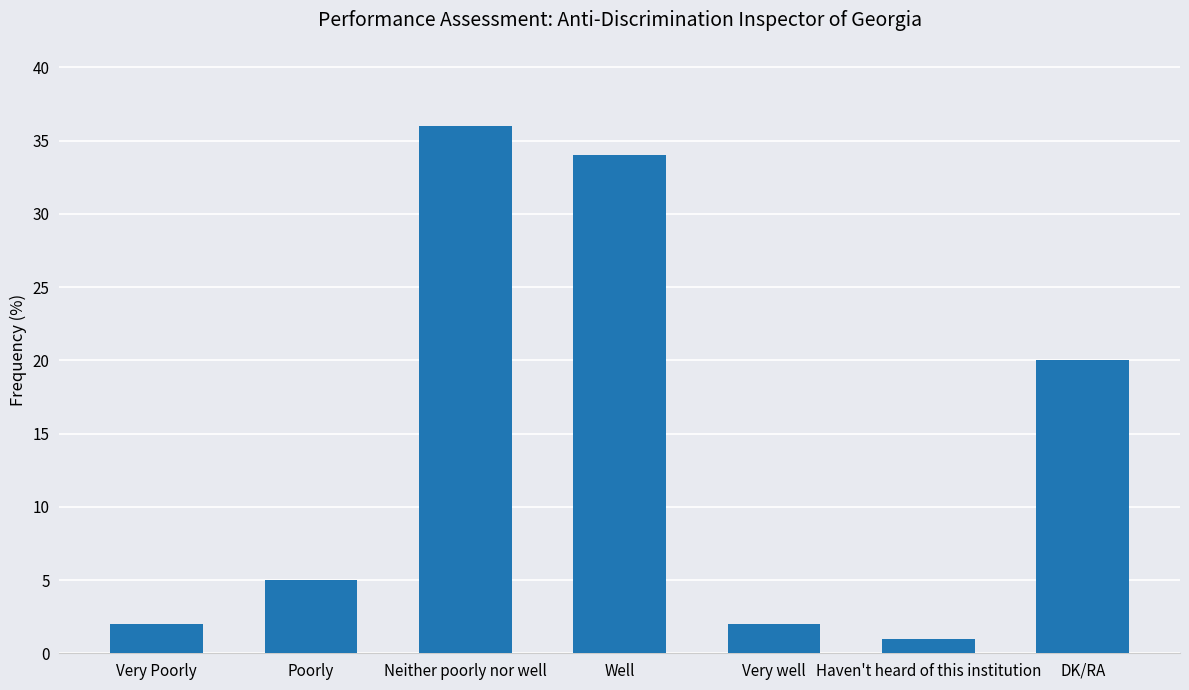

The value at DK/RA is 11. True or false?

False